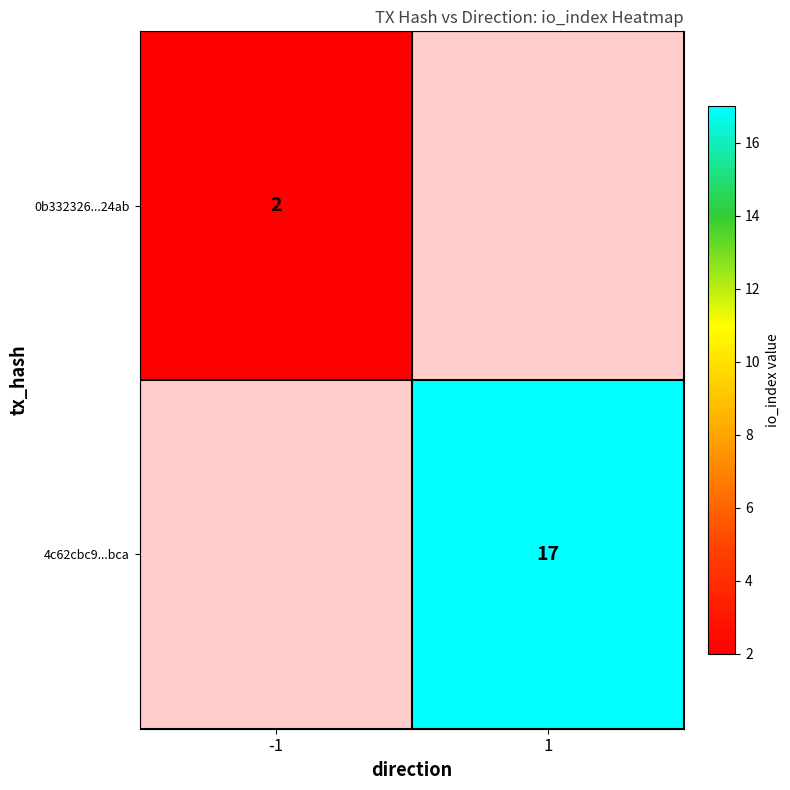

Which has a higher value, 1 or -1?

-1